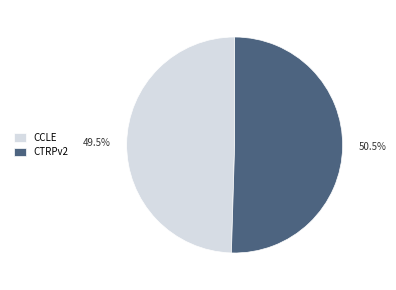

Between CCLE and CTRPv2, which is larger?

CTRPv2